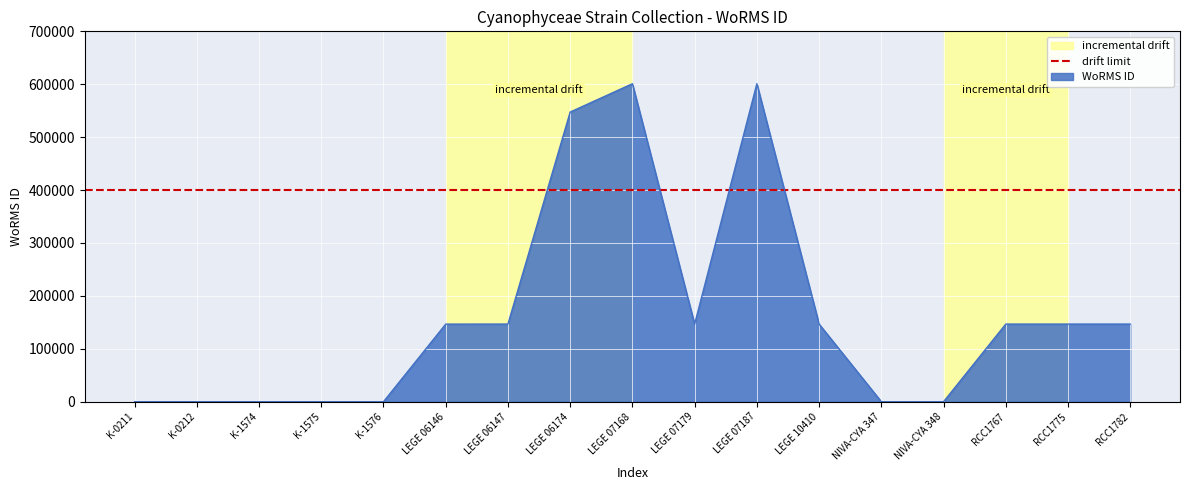

How many positive values are there?

10